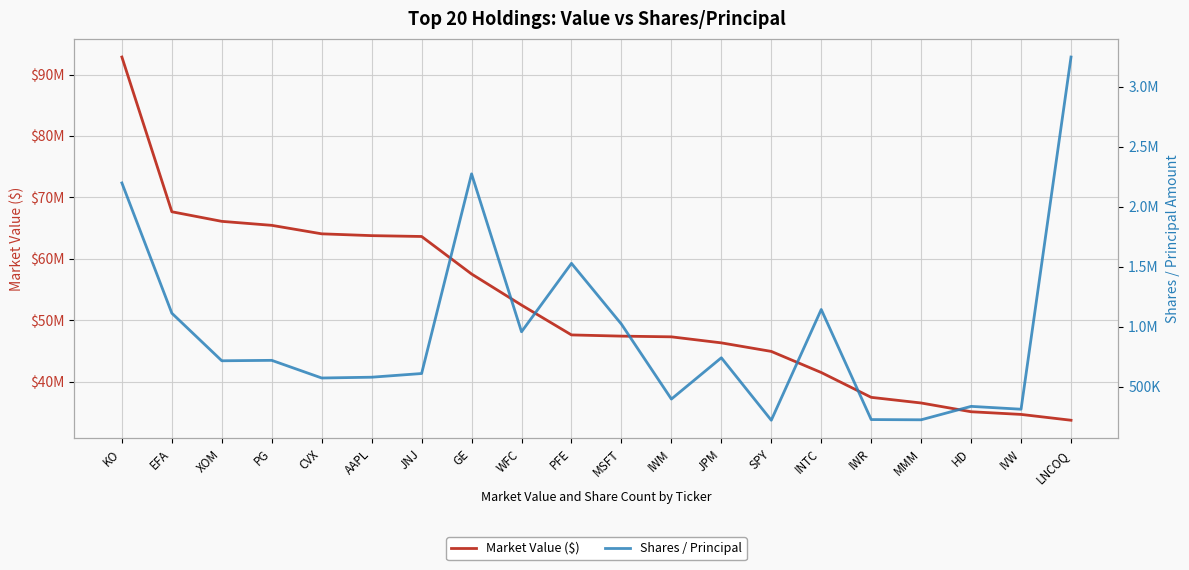

At which label does Market Value ($) first exceed 47596000?

KO